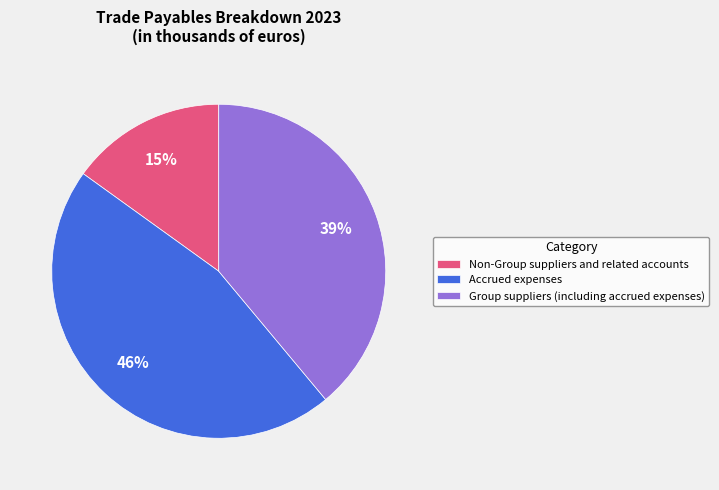

True or false: Non-Group suppliers and related accounts accounts for 15% of the total.

True